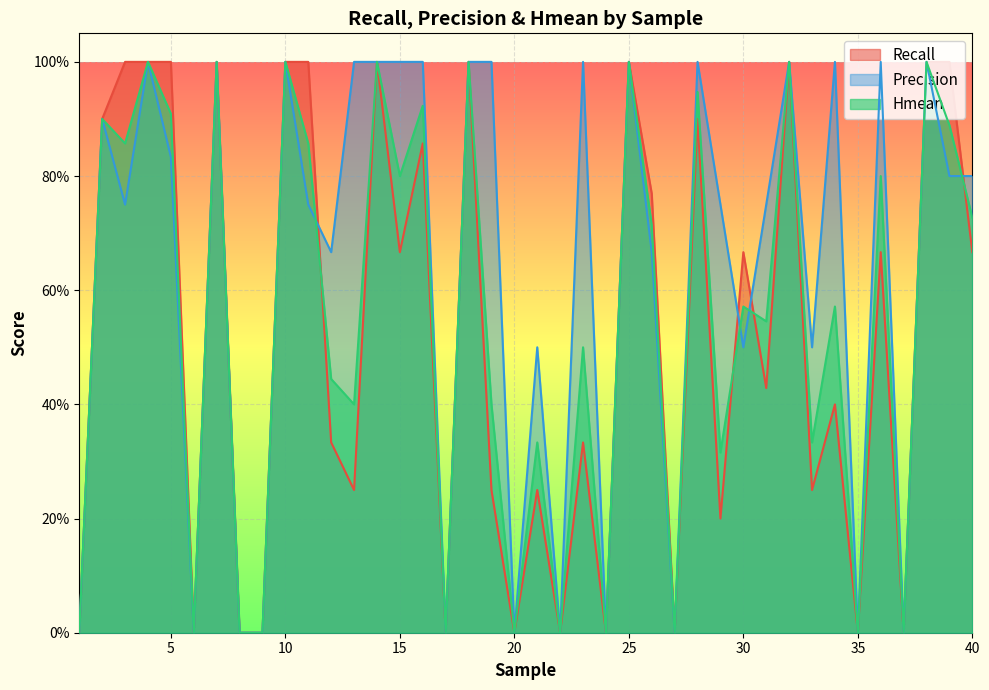

At how many categories does at least one series exceed 0?

29